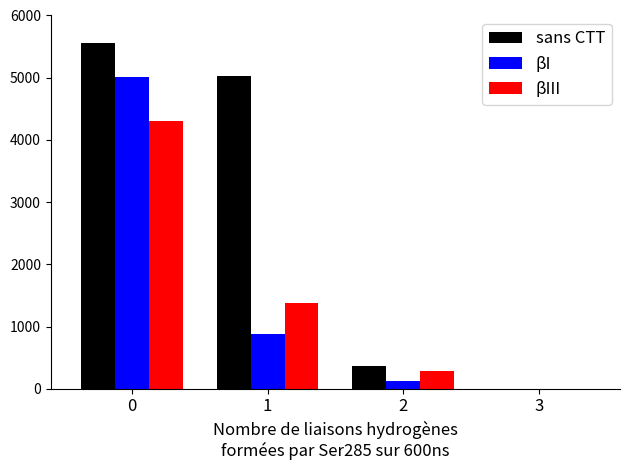

What value does the βI series have at 2?

130